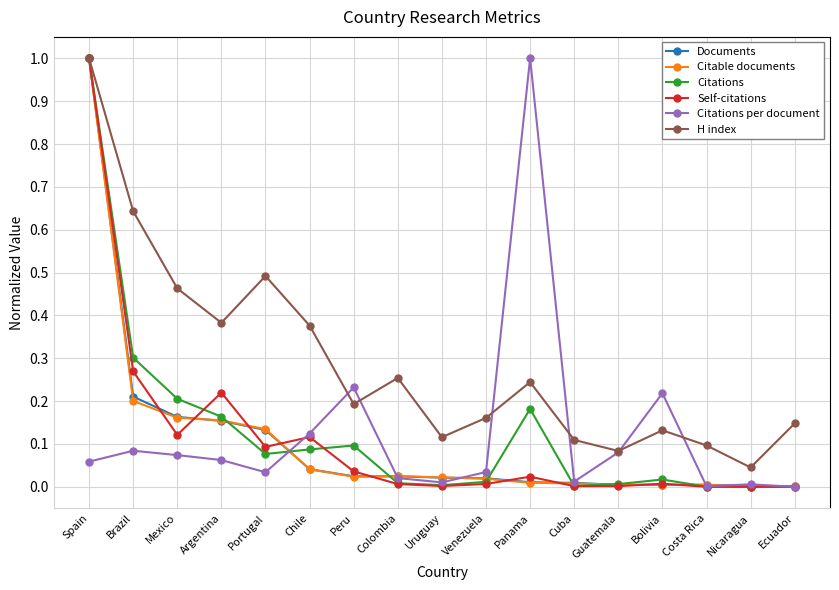

The value of Citations at Portugal is 0.1. True or false?

True